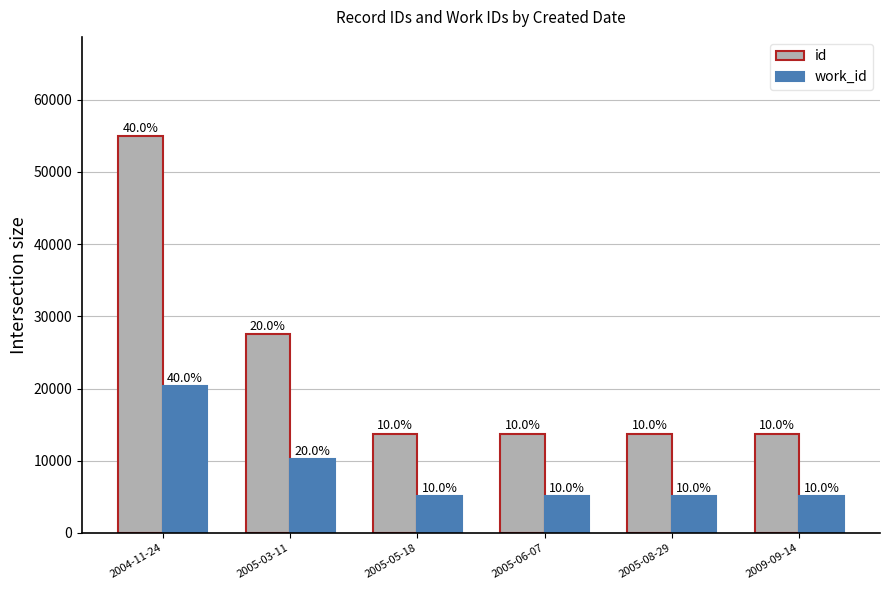

Which series has the largest range (max minus min)?

id